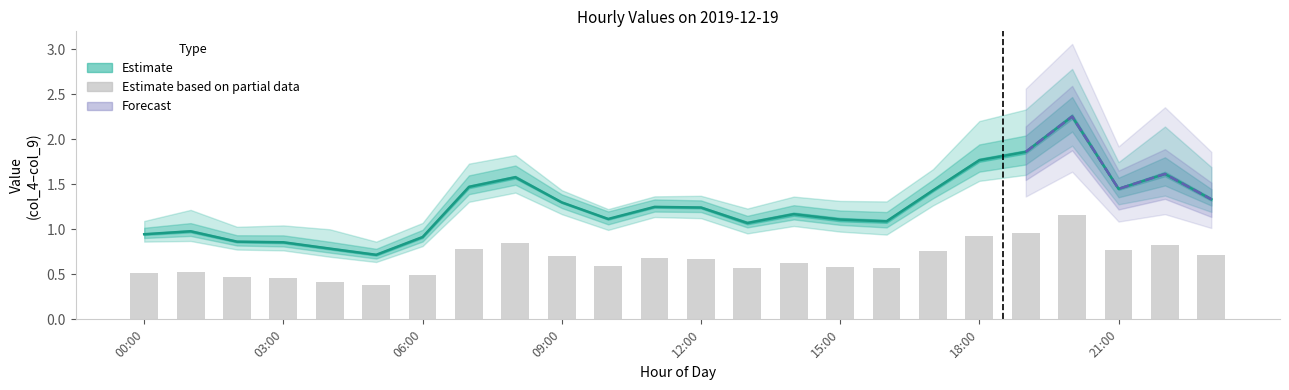

At which label does col_7 first exceed 1?

07:00